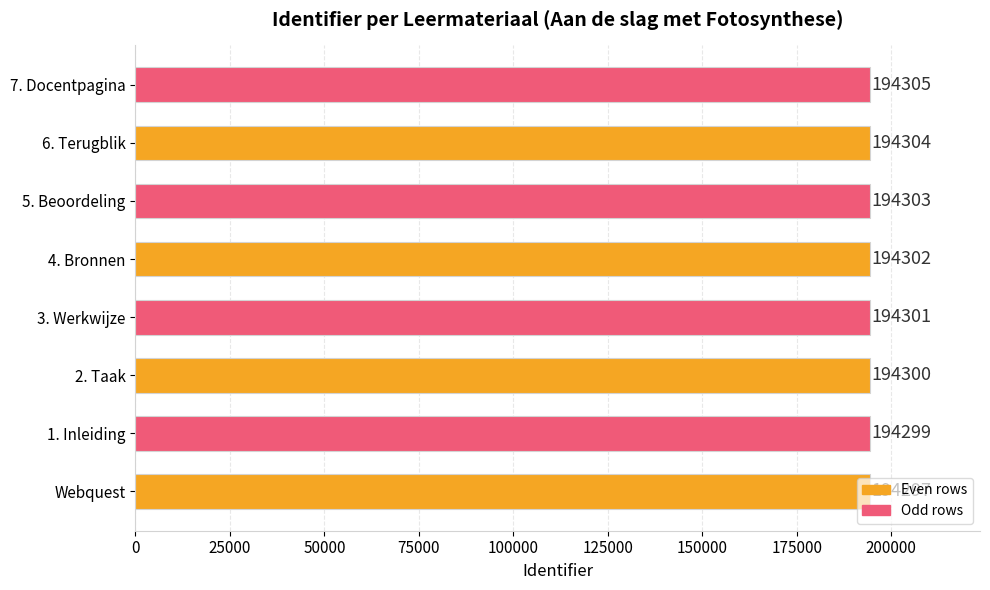

List the labels in order of value, largest first.

7. Docentpagina, 6. Terugblik, 5. Beoordeling, 4. Bronnen, 3. Werkwijze, 2. Taak, 1. Inleiding, Webquest